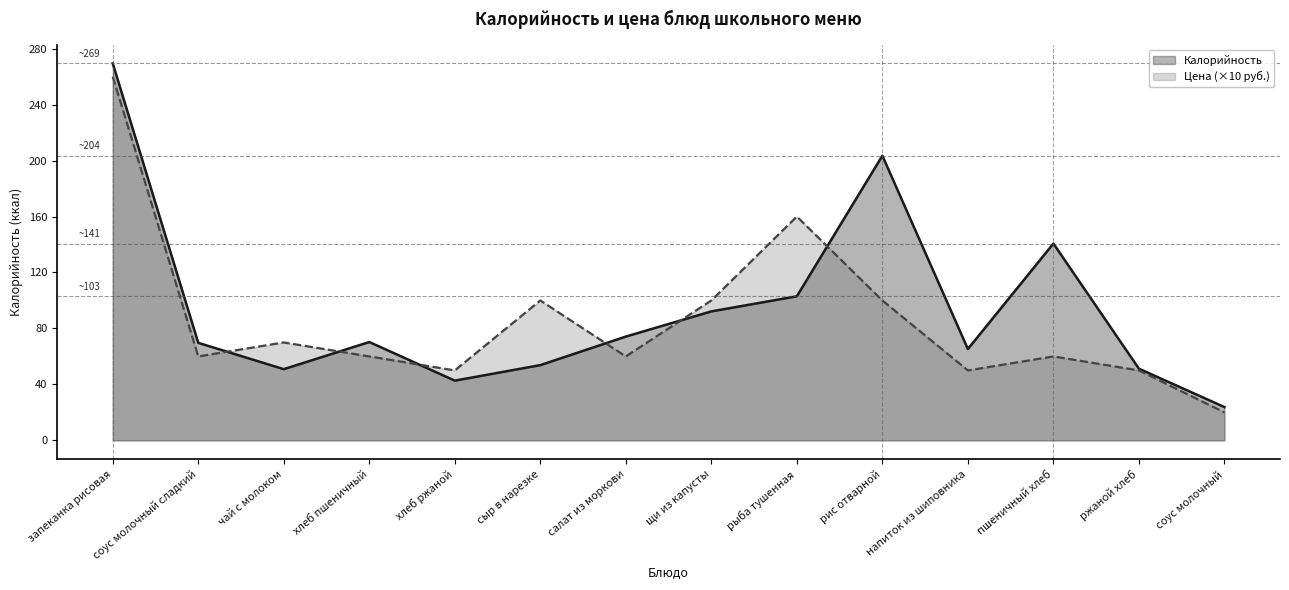

Reading right to left, list all the values displayed in this chart.

Калорийность: соус молочный=23.8	ржаной хлеб=51.2	пшеничный хлеб=140.7	напиток из шиповника=65.3	рис отварной=203.5	рыба тушенная=103.0	щи из капусты=92.2	салат из моркови=74.2	сыр в нарезке=53.8	хлеб ржаной=42.7	хлеб пшеничный=70.3	чай с молоком=50.9	соус молочный сладкий=69.7	запеканка рисовая=269.4
Цена: соус молочный=20.0	ржаной хлеб=50.0	пшеничный хлеб=60.0	напиток из шиповника=50.0	рис отварной=100.0	рыба тушенная=160.0	щи из капусты=100.0	салат из моркови=60.0	сыр в нарезке=100.0	хлеб ржаной=50.0	хлеб пшеничный=60.0	чай с молоком=70.0	соус молочный сладкий=60.0	запеканка рисовая=260.0